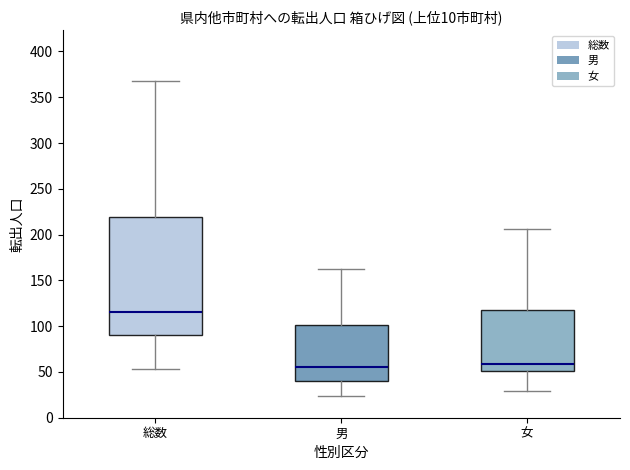

Reading left to right, read every box against the y-axis: the position of its median line, the range the box covers, and the ends of its whiskers. The values are not printed on the chart, so give them approximately, as read against the axis.

総数: median 115, box 90 to 220, whiskers 55 to 370
男: median 55, box 40 to 100, whiskers 25 to 160
女: median 60, box 50 to 120, whiskers 30 to 205